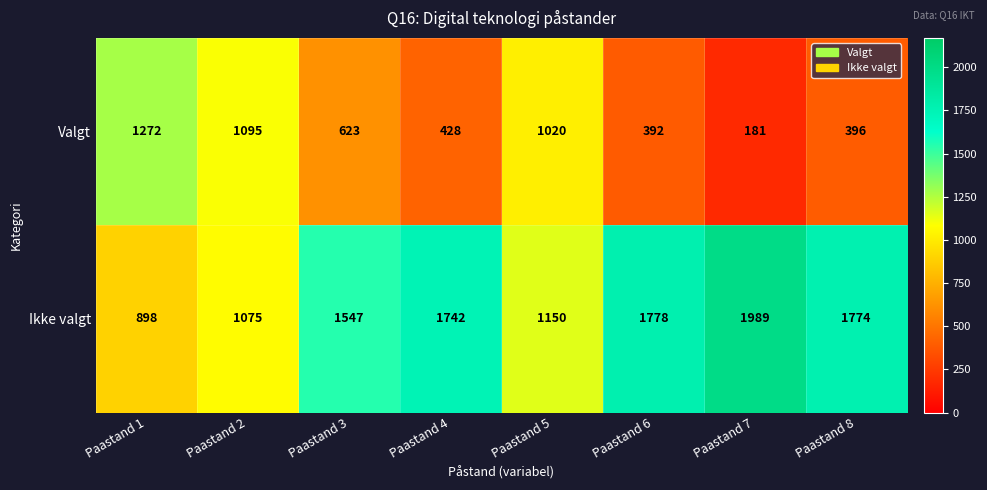

How many categories are shown in the chart?

8